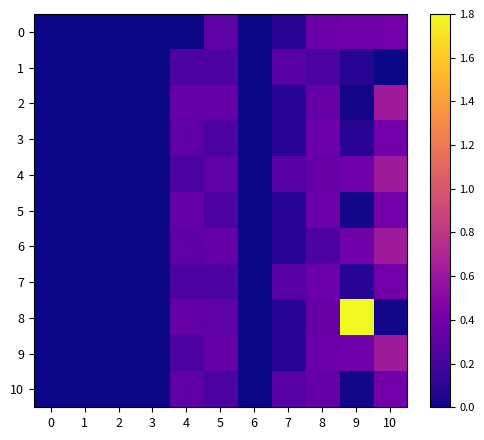

Between 1 and 10, which series saw the biggest shift?

2